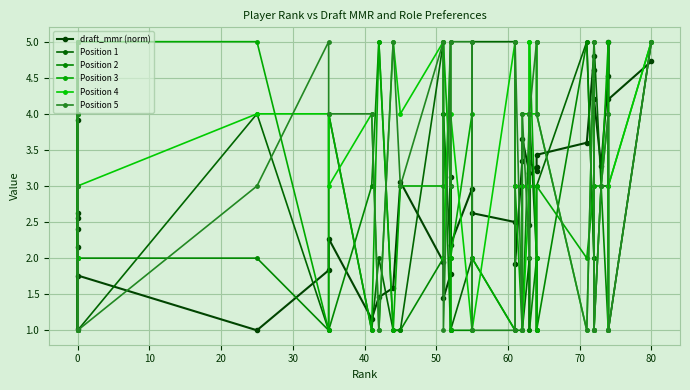

Does the chart display data point markers on the line(s)?

Yes